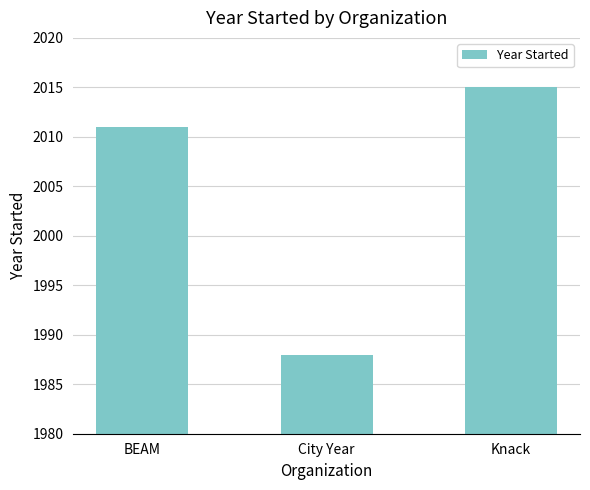

List the labels in order of value, smallest first.

City Year, BEAM, Knack